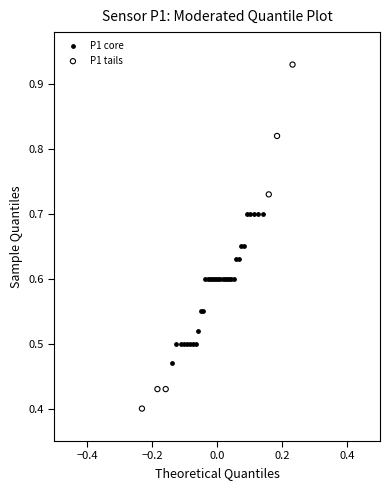

Which series contains the highest Y value?

P1 tails